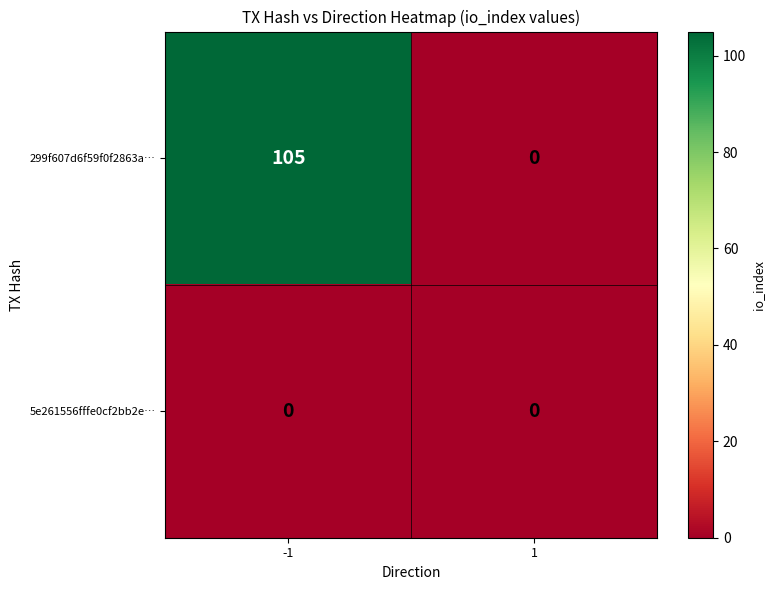

Count the number of data series in this chart.

2